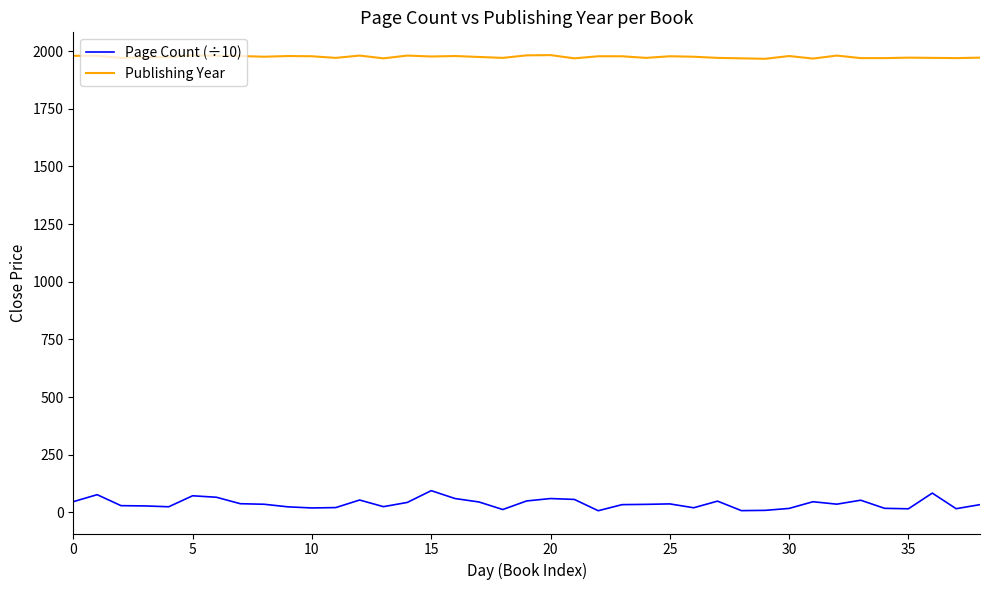

Which series has the largest total across all categories?

Publishing Year